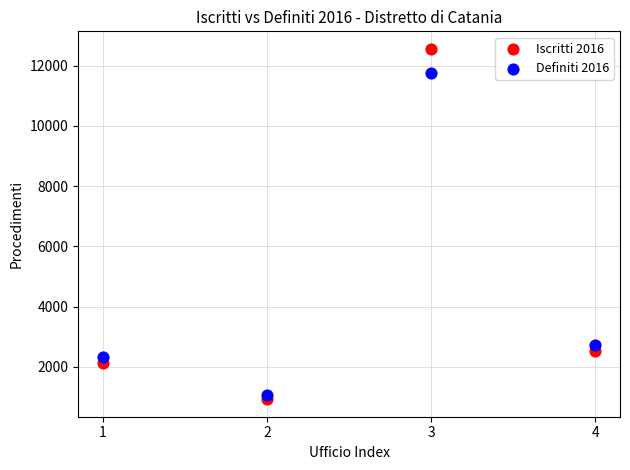

Which series contains the highest Y value?

Iscritti 2016